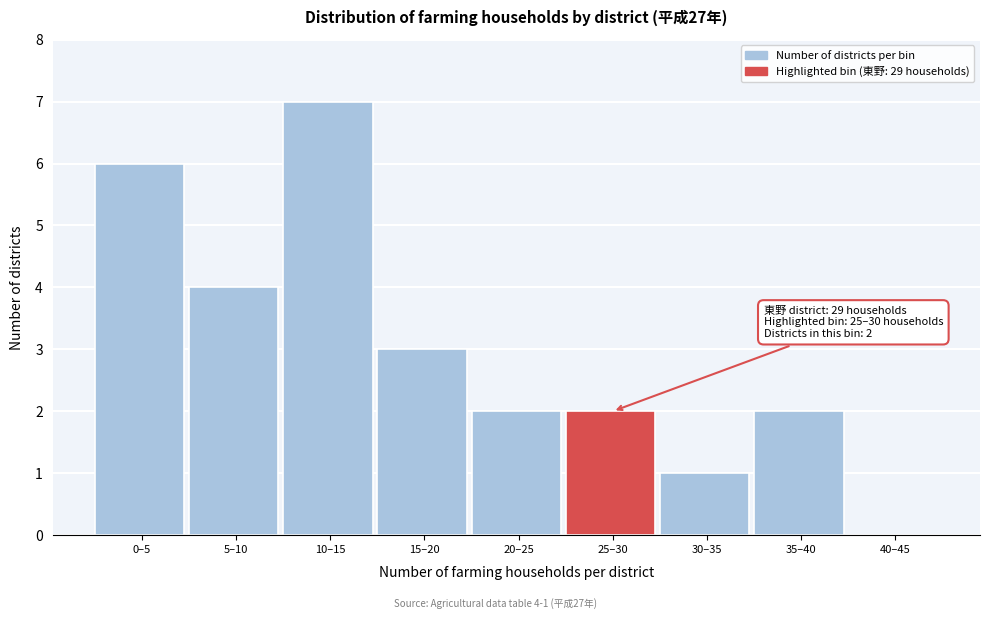

Reading left to right, extract all data points from this chart.

0–5=6	5–10=4	10–15=7	15–20=3	20–25=2	25–30=2	30–35=1	35–40=2	40–45=0